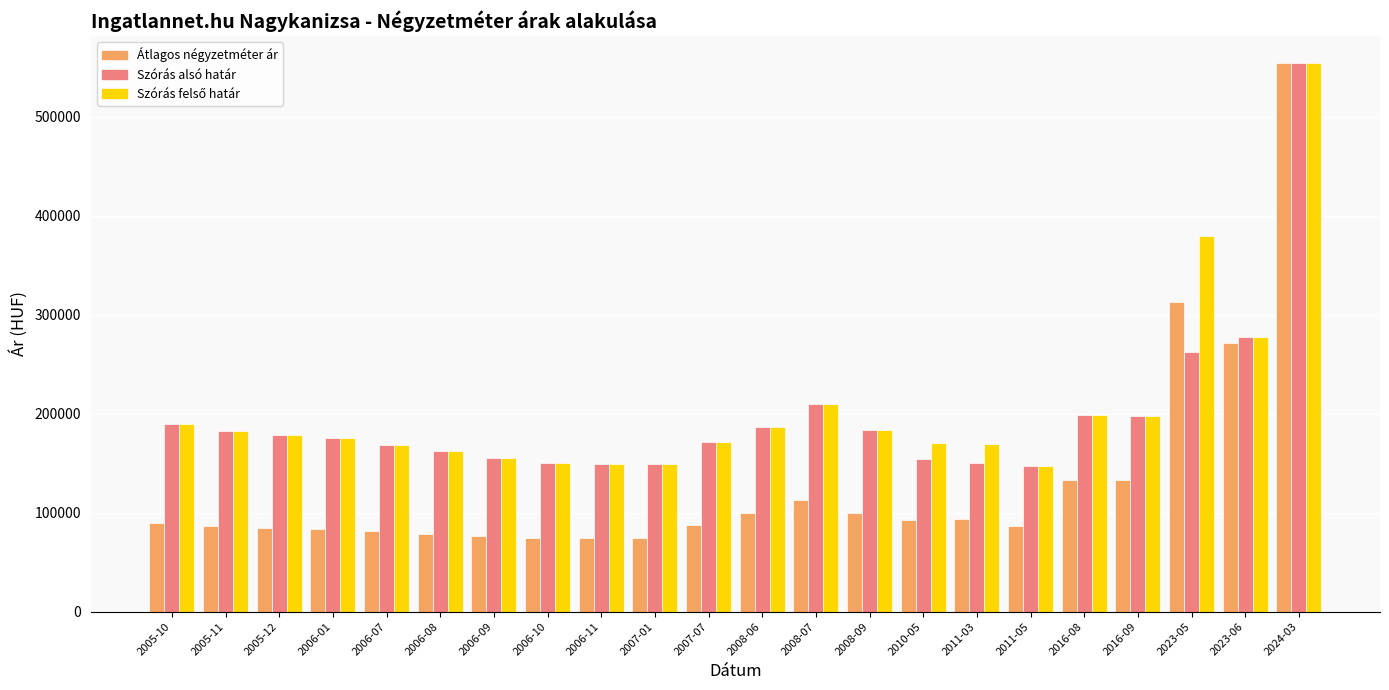

What is the label of the 22nd bar from the left?

2024-03